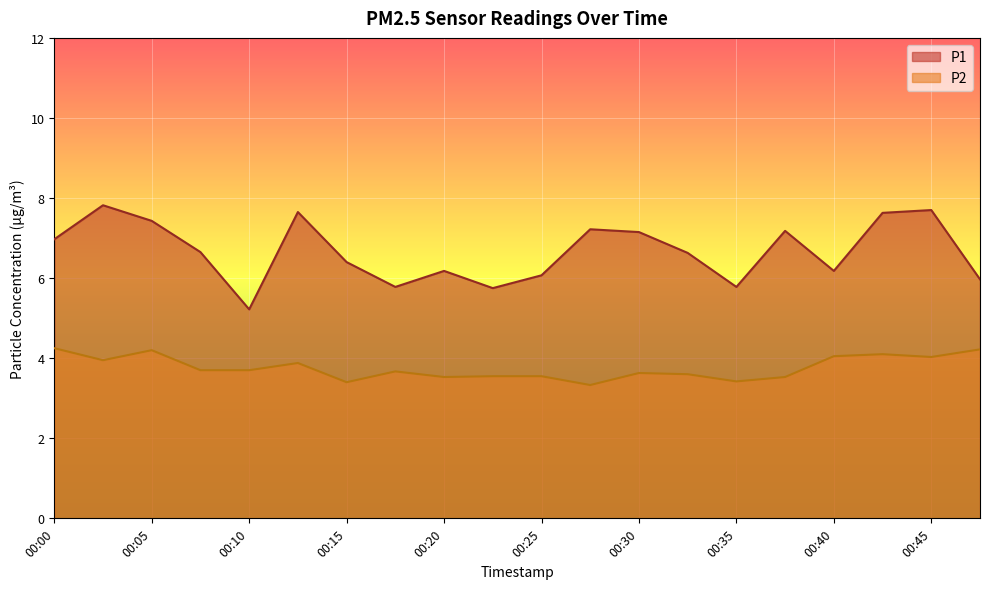

Read the P1 value at 00:05.

7.4